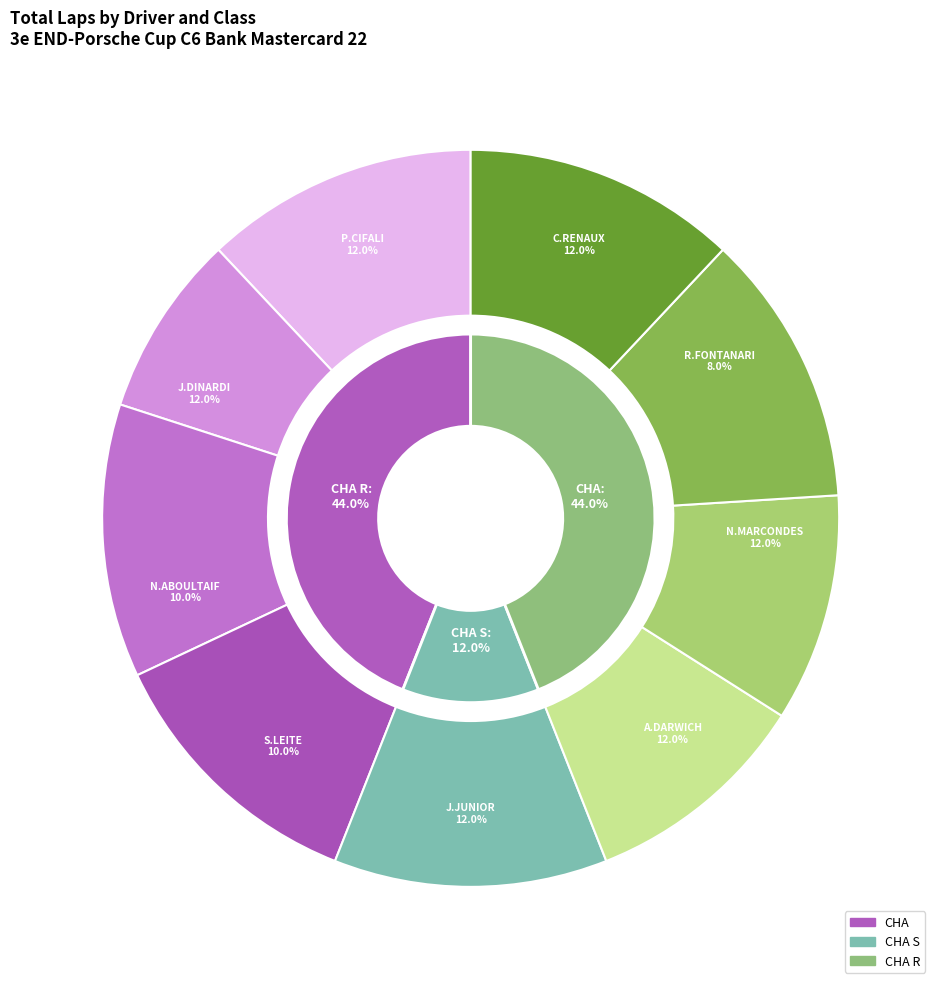

To the nearest percent, what is the combined percentage of N.MARCONDES/R.Guerra and R.FONTANARI/M.Iorio/C.Fittipaldi?

20%